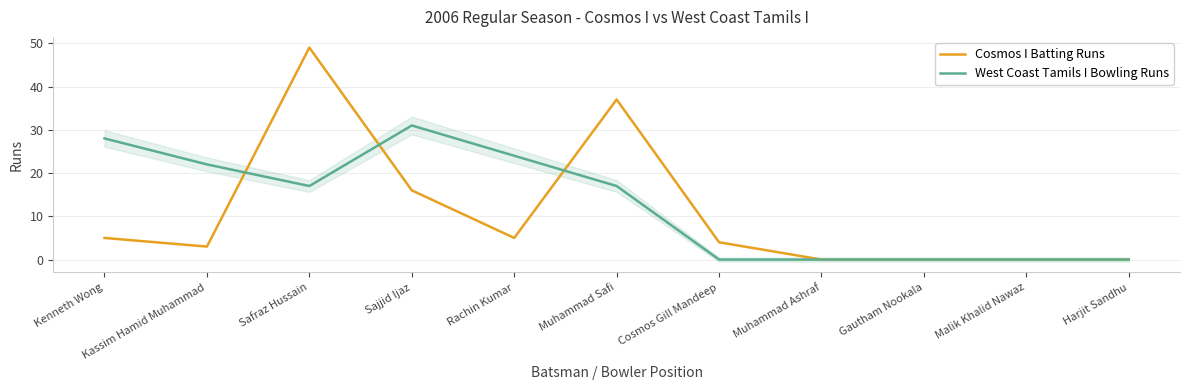

How many series are shown in this chart?

2